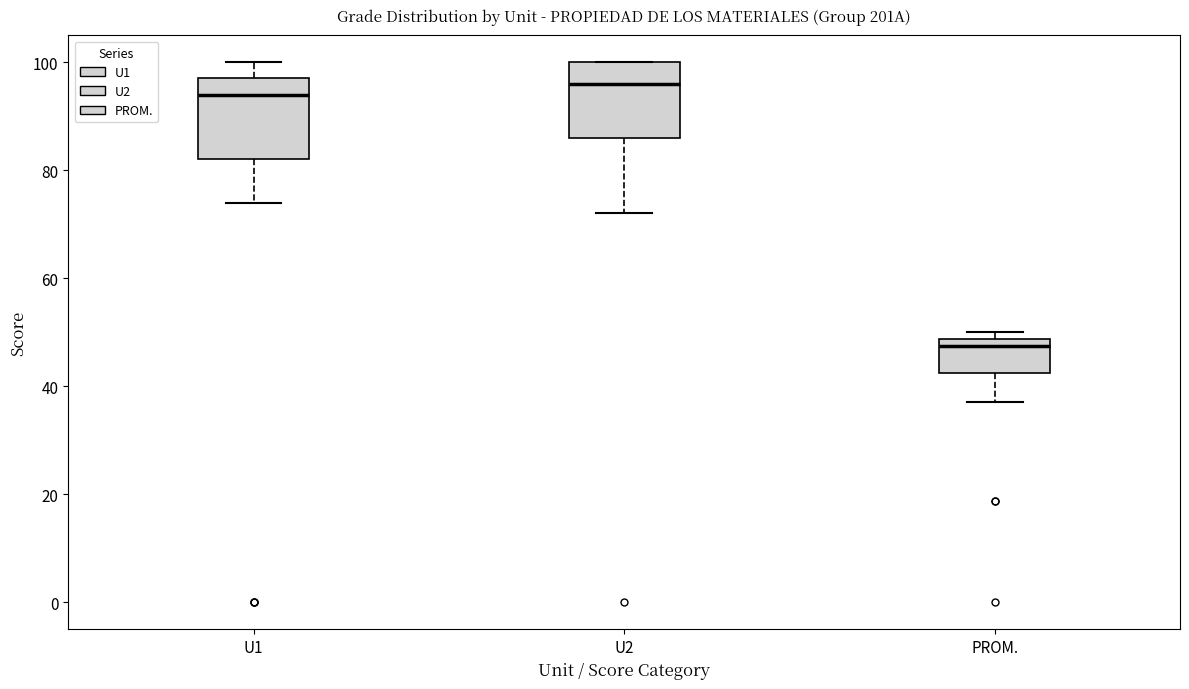

Reading left to right, read every box against the y-axis: the position of its median line, the range the box covers, and the ends of its whiskers. The values are not printed on the chart, so give them approximately, as read against the axis.

U1: median 94, box 82 to 98, whiskers 74 to 100
U2: median 96, box 86 to 100, whiskers 72 to 100
PROM.: median 48 (just below the box's upper edge), box 42 to 48, whiskers 38 to 50